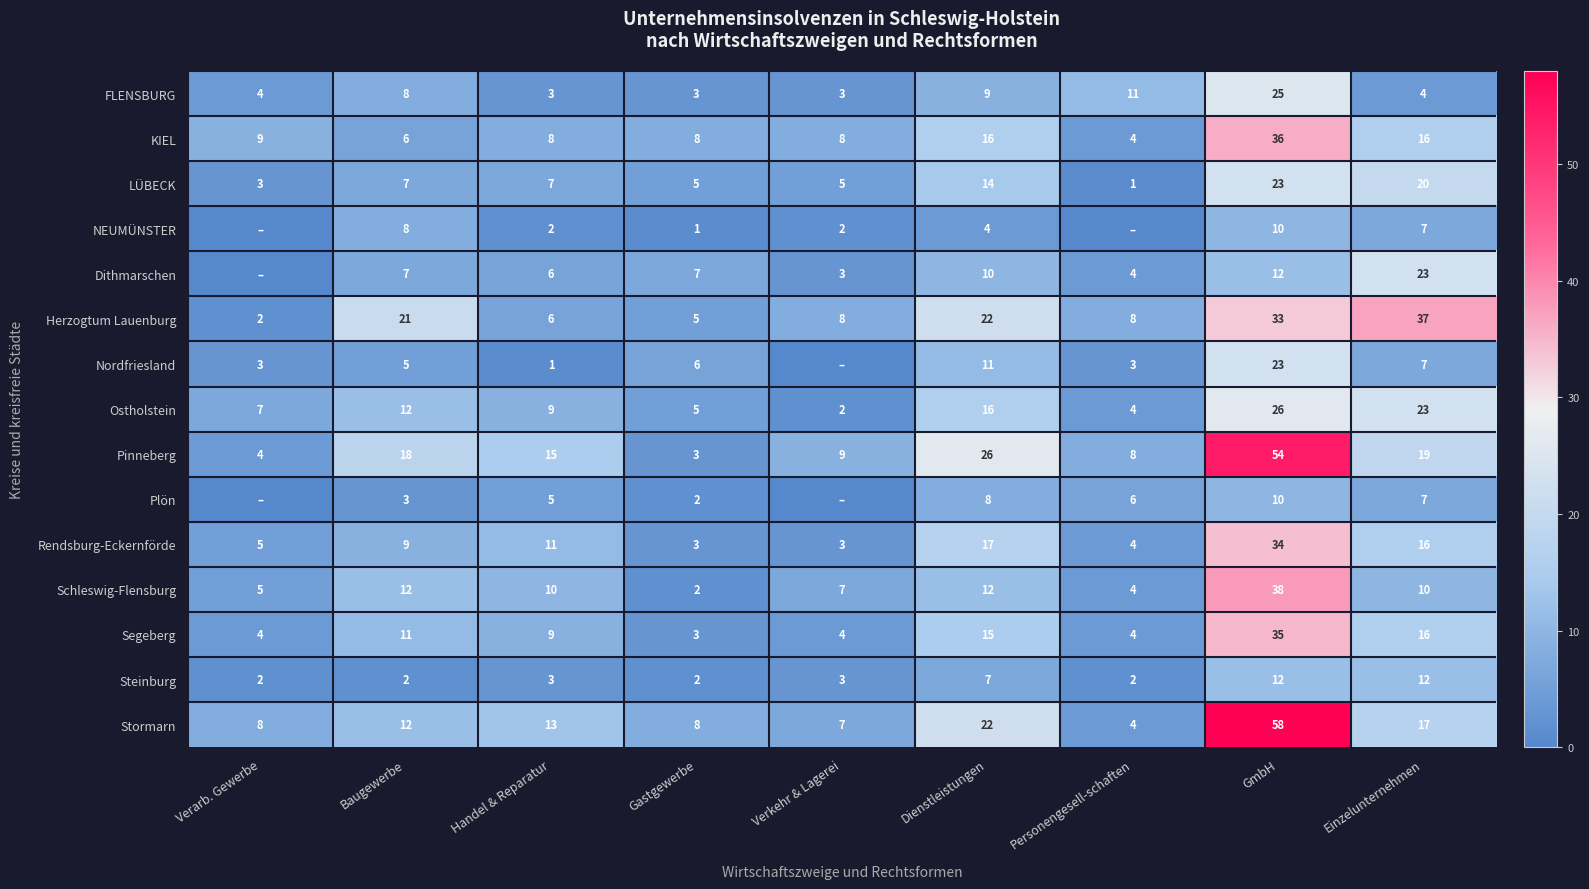

What is the approximate value of Herzogtum Lauenburg at Personengesell-schaften?

8